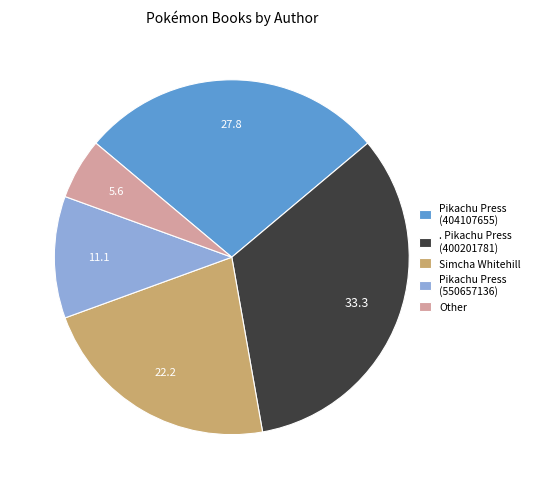

Which slice is the smallest?

Other